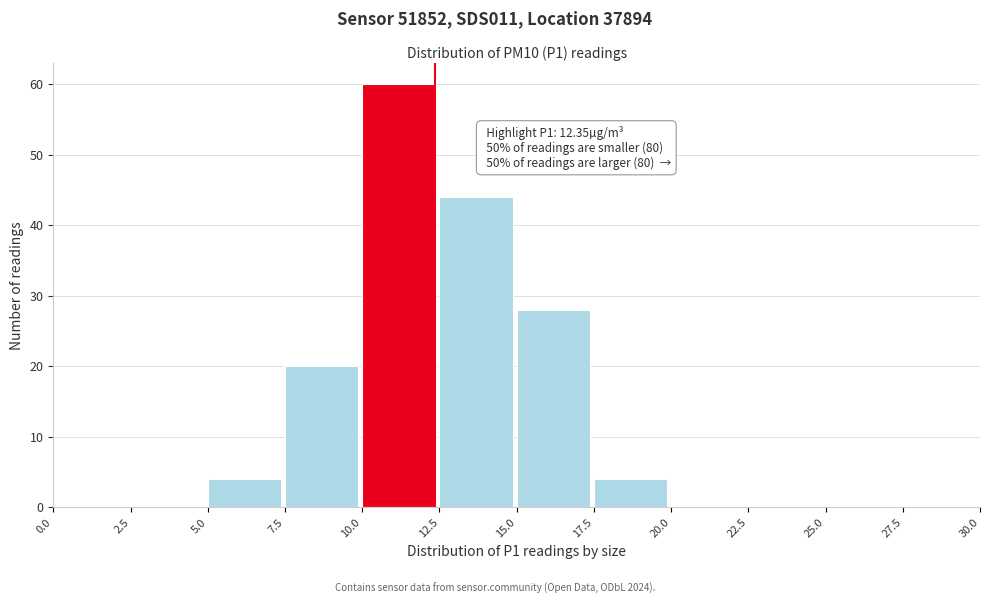

Over which range of the x-axis is the bar tallest?

10.0 to 12.5